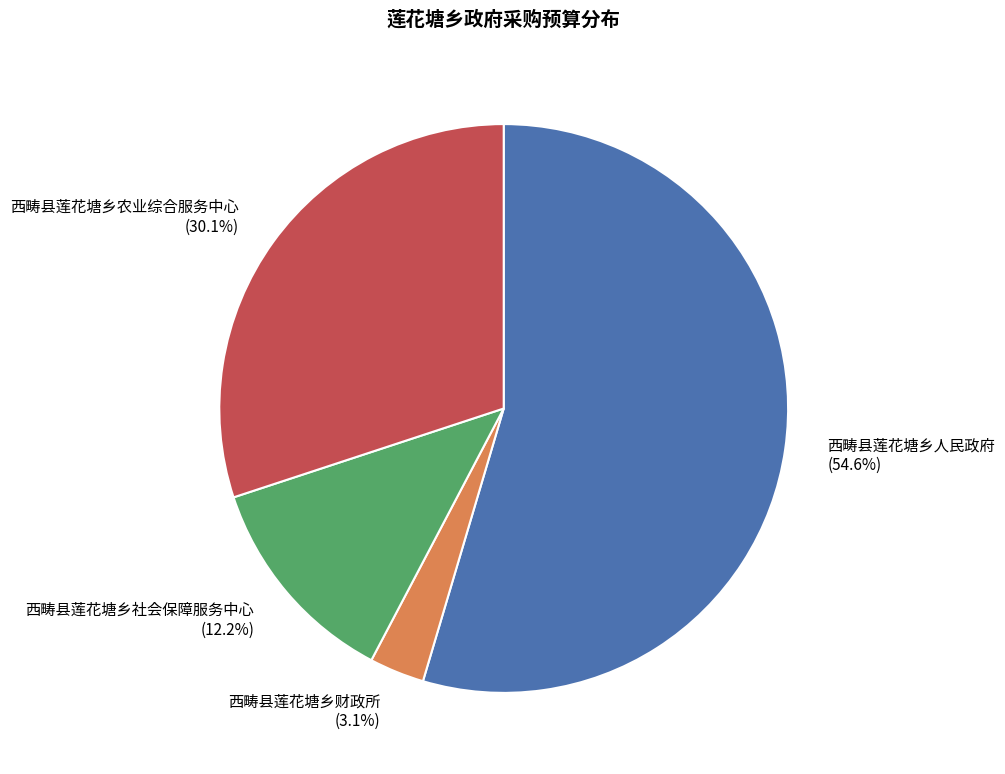

Does any single category account for the majority?

Yes